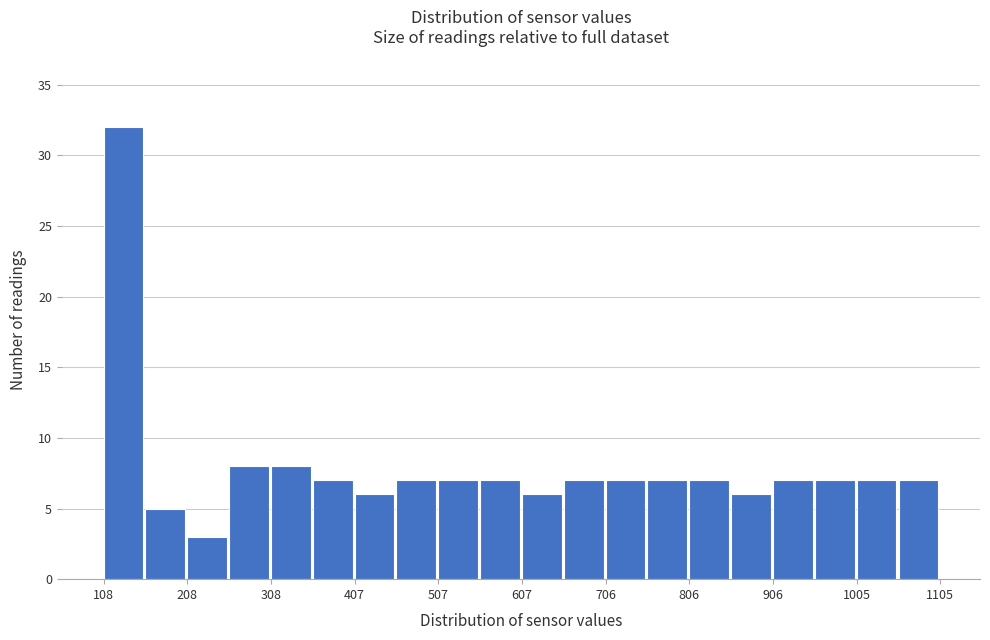

Which range on the x-axis has the tallest bar?

110 to 160